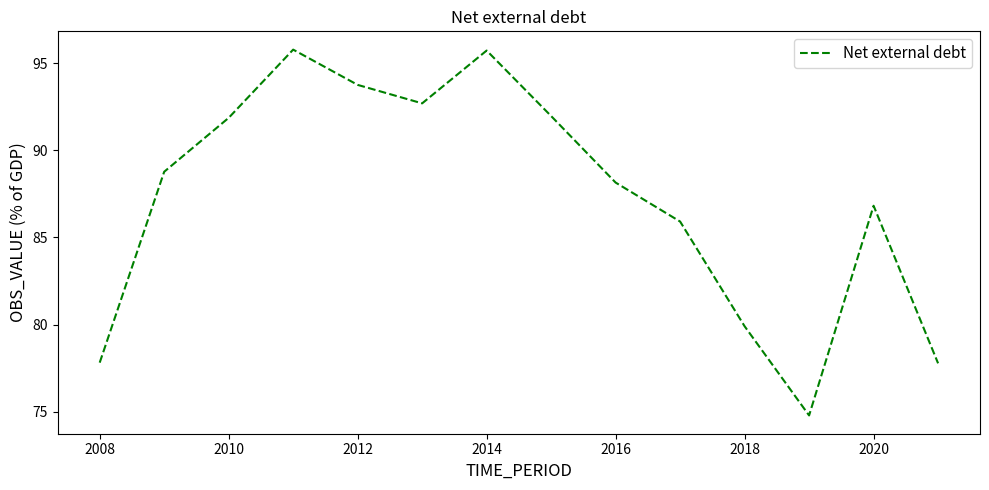

How many lines are shown in the chart?

1